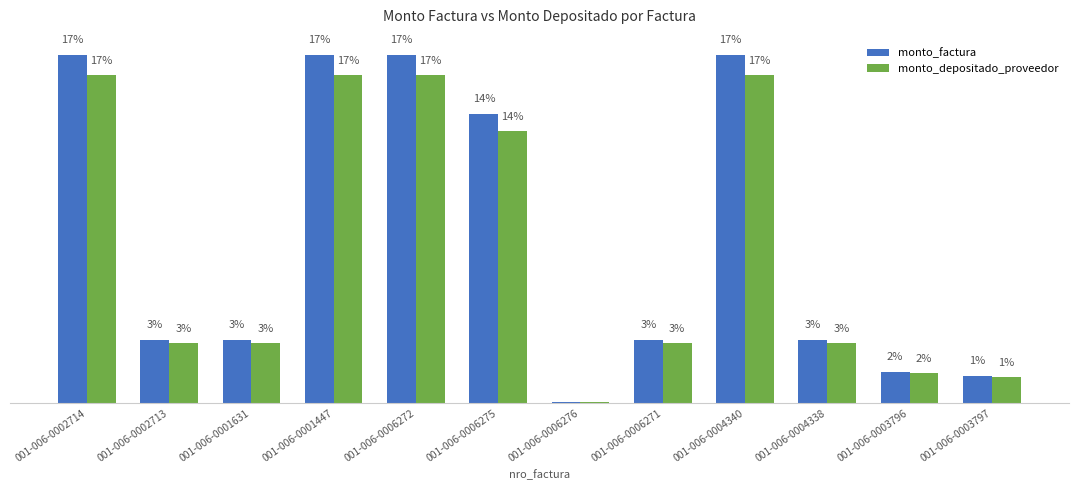

Which label corresponds to the smallest value in the chart?

001-006-0006276